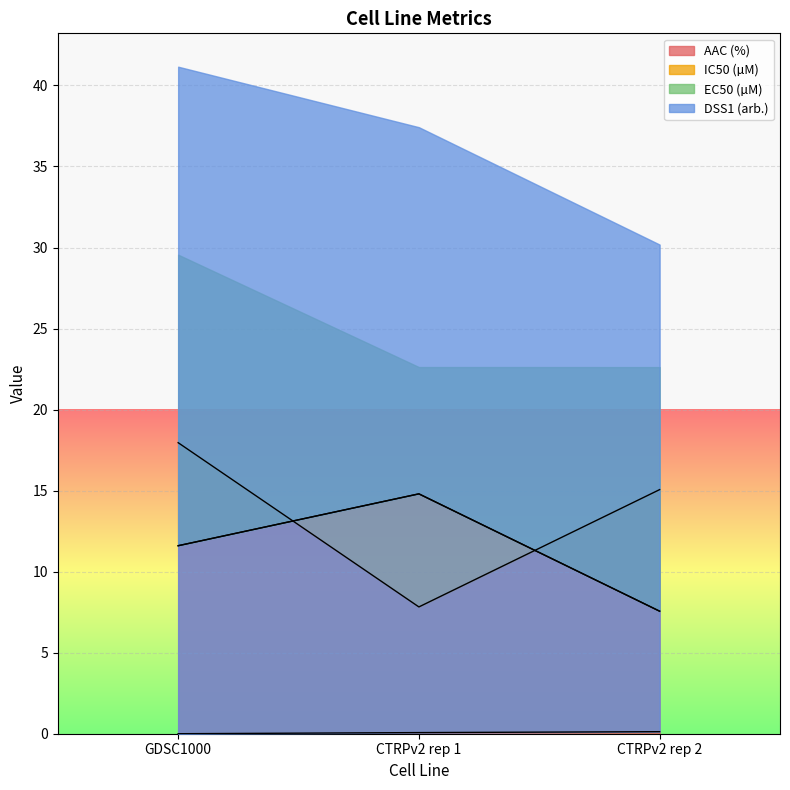

Which series has the largest total across all categories?

AAC (%)